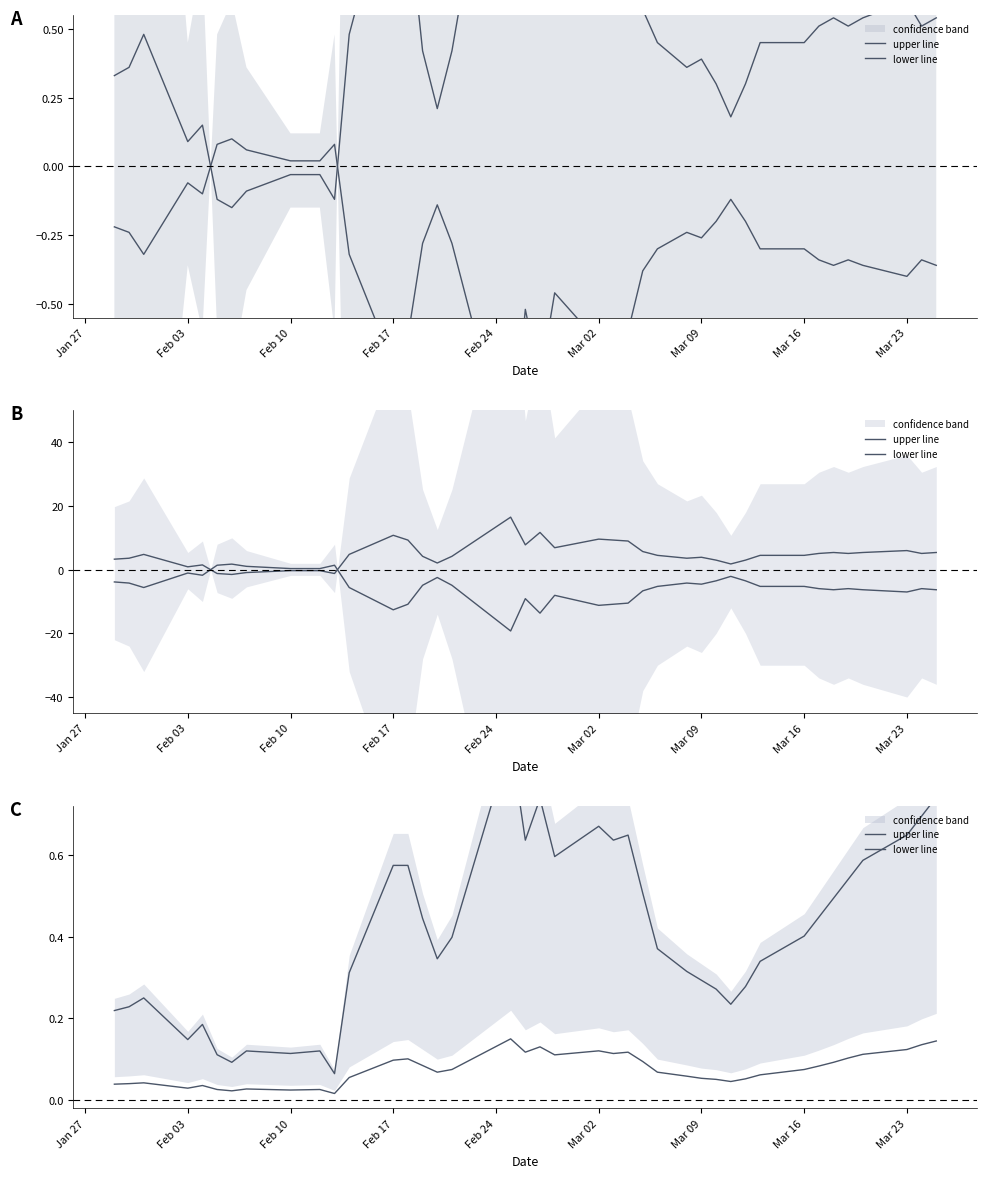

Which series has the widest spread of values?

upper line